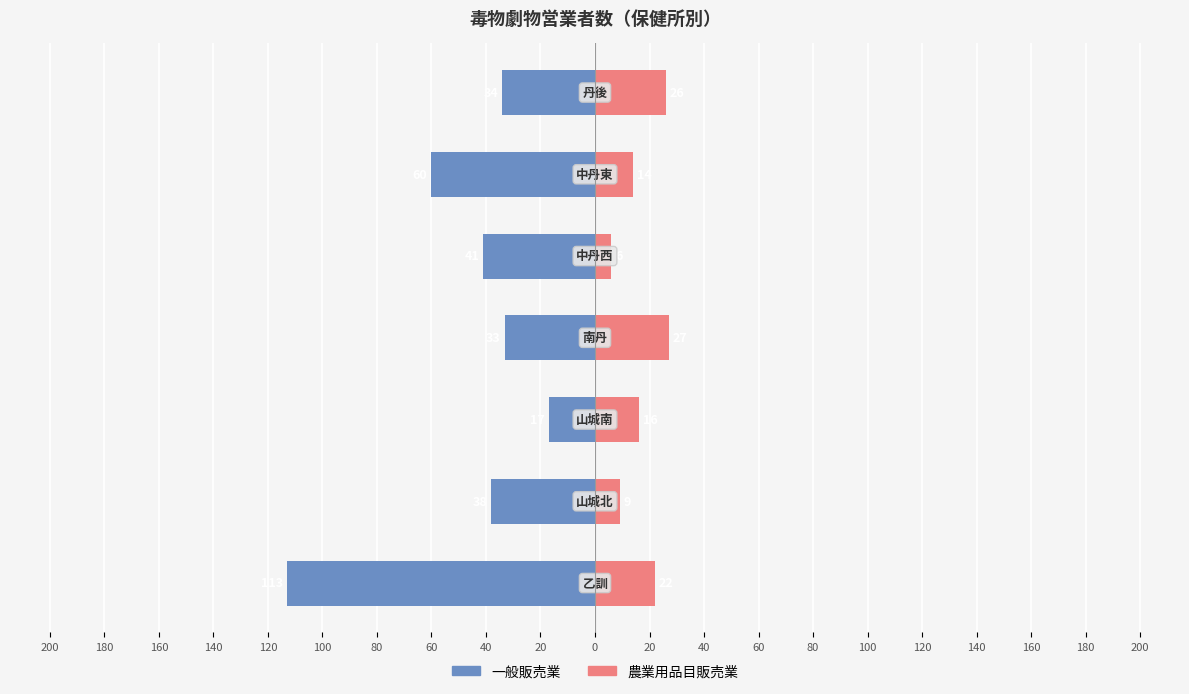

Which has a higher value, 100 or 60?

60